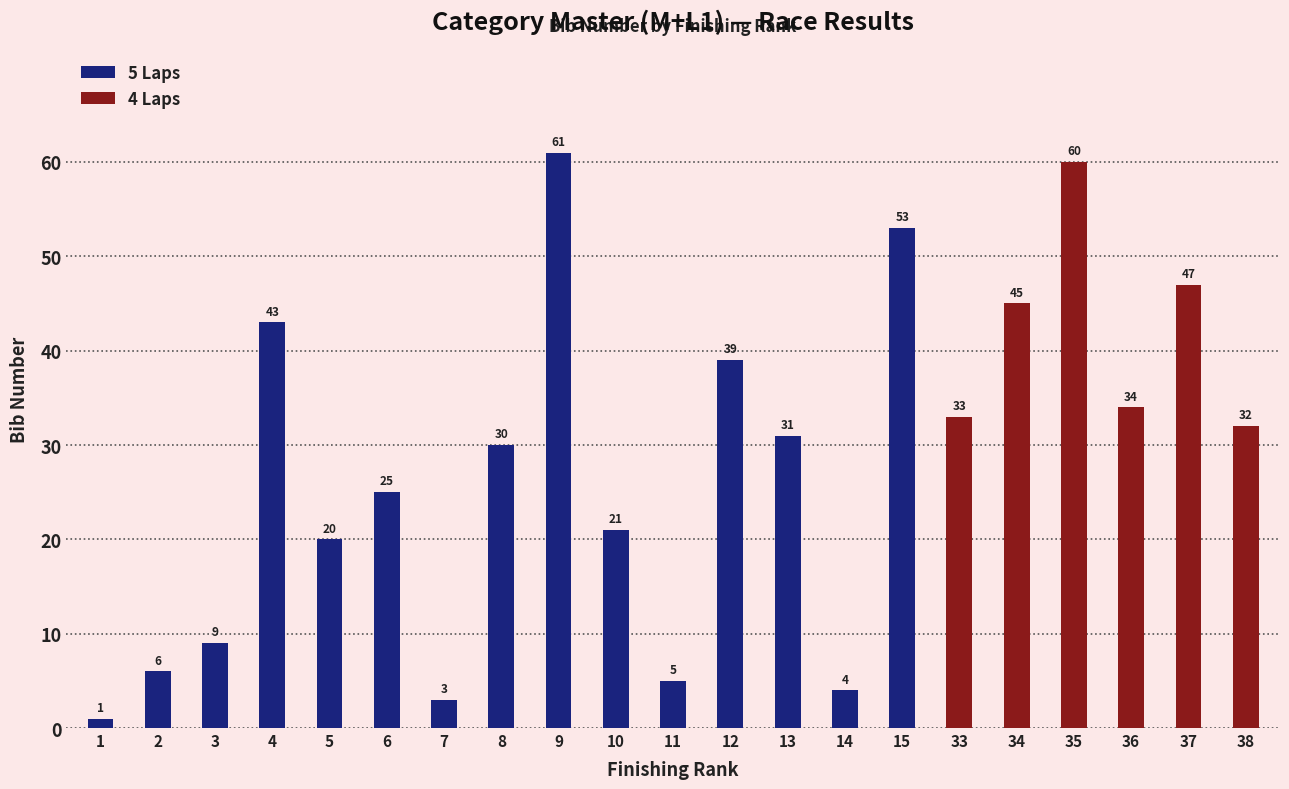

At which label does 5 Laps reach its peak?

9